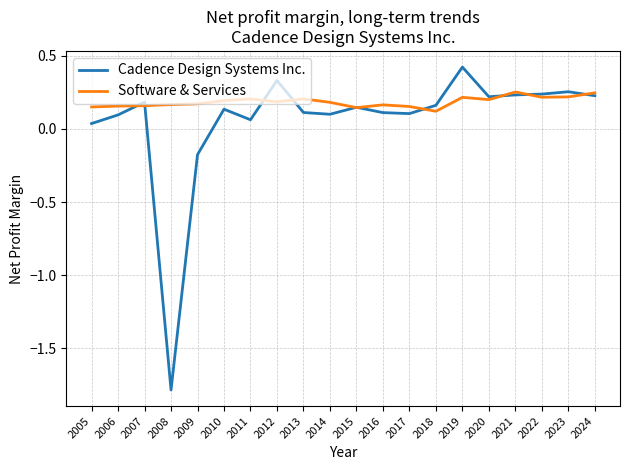

Which series changed the most between 2016 and 2024?

Cadence Design Systems Inc.